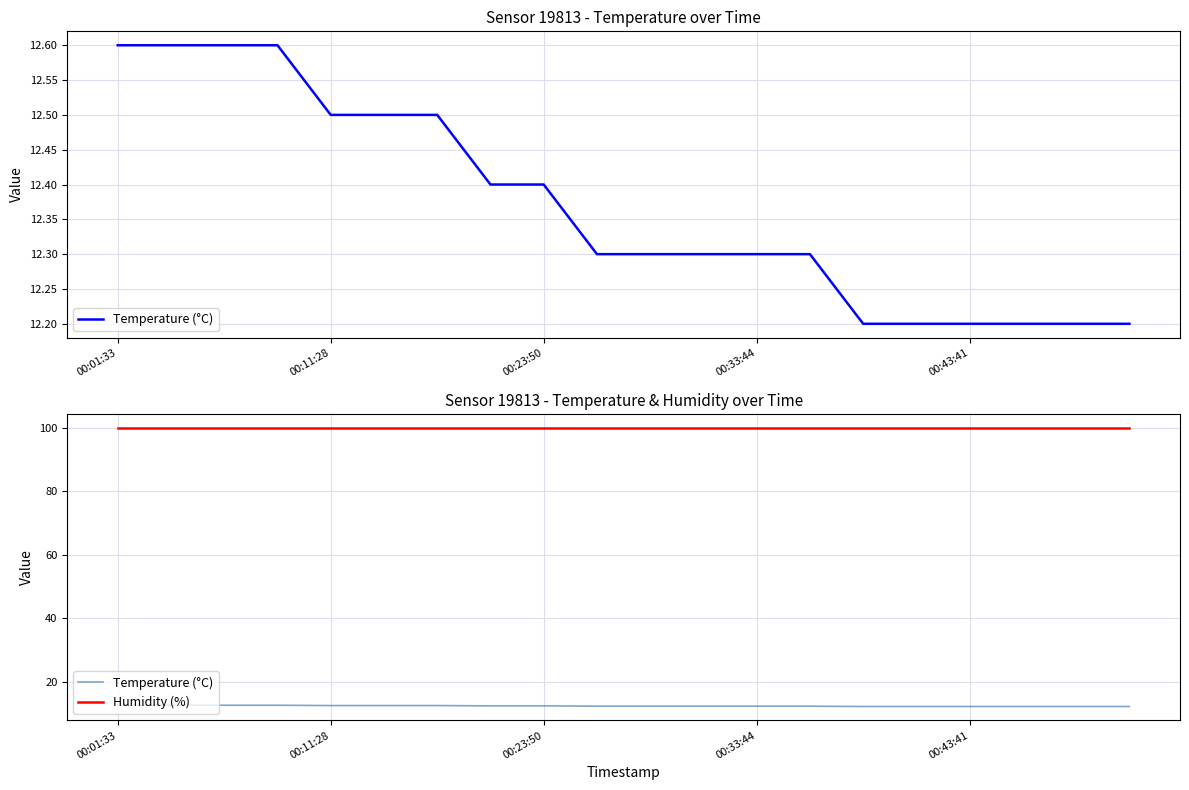

Reading right to left, extract all data points from this chart.

Temperature (°C): 12.2	12.2	12.2	12.2	12.2	12.2	12.3	12.3	12.3	12.3	12.3	12.4	12.4	12.5	12.5	12.5	12.6	12.6	12.6	12.6
Humidity (%): 99.9	99.9	99.9	99.9	99.9	99.9	99.9	99.9	99.9	99.9	99.9	99.9	99.9	99.9	99.9	99.9	99.9	99.9	99.9	99.9